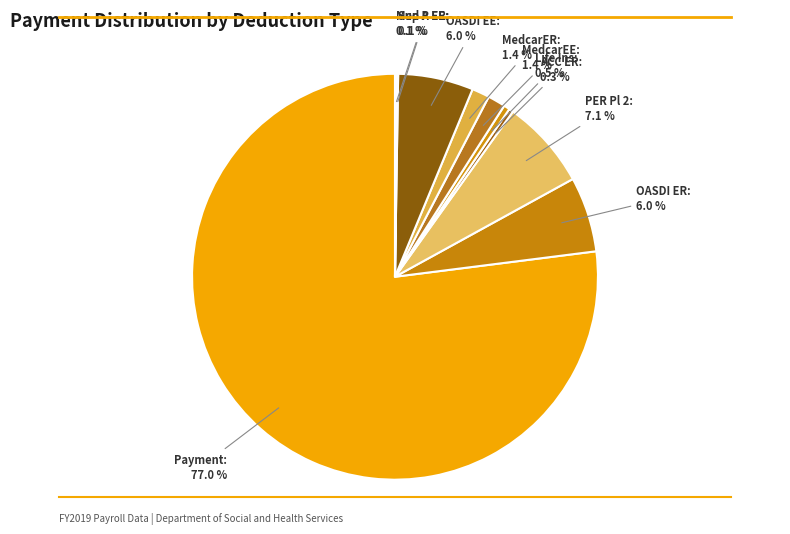

How many slices are in this pie chart?

10